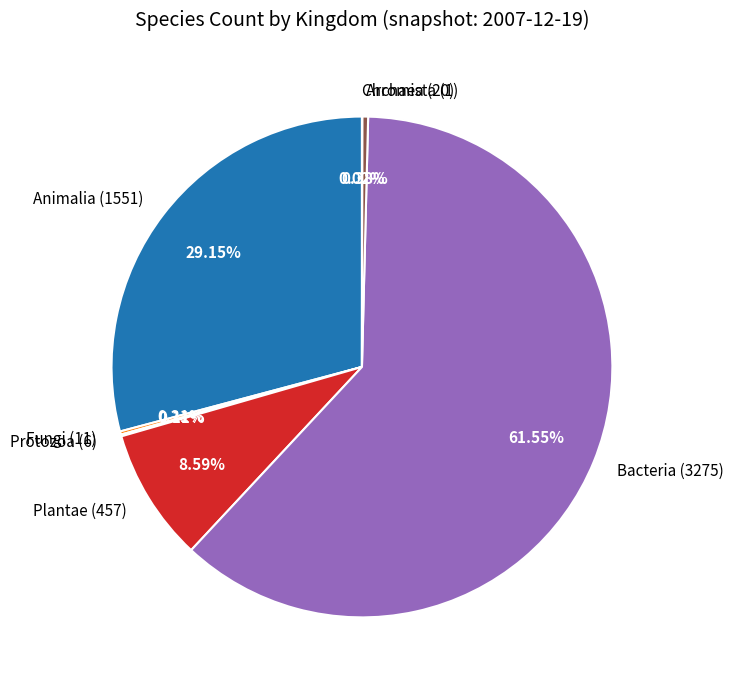

Do Archaea (20) and Plantae (457) together represent more than half of the pie?

No